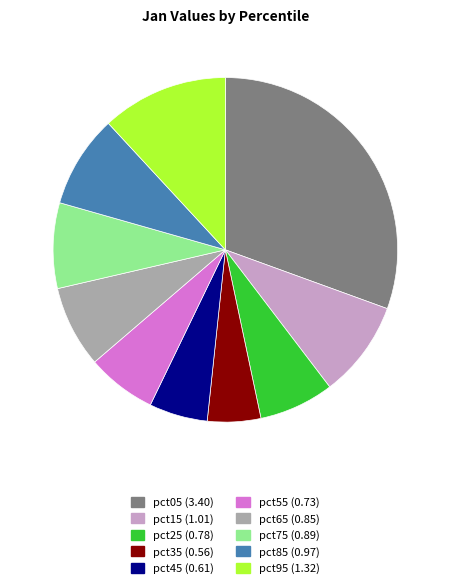

Does pct95 represent more than half of the total?

No